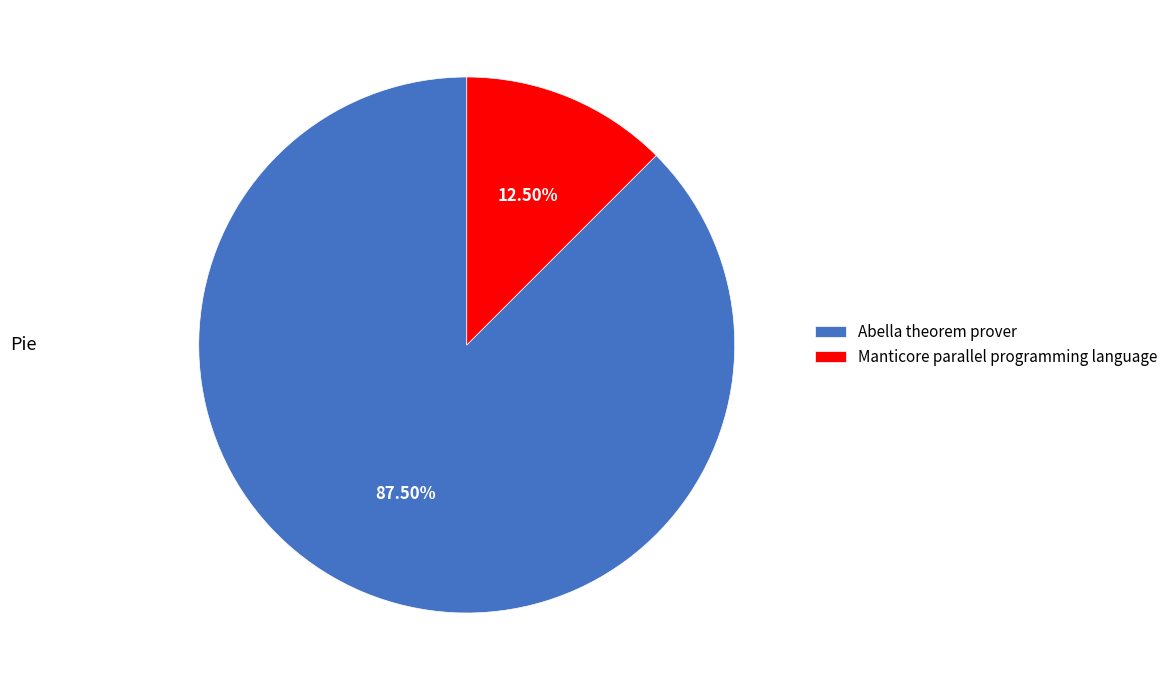

To the nearest percent, what is the average slice percentage?

50%